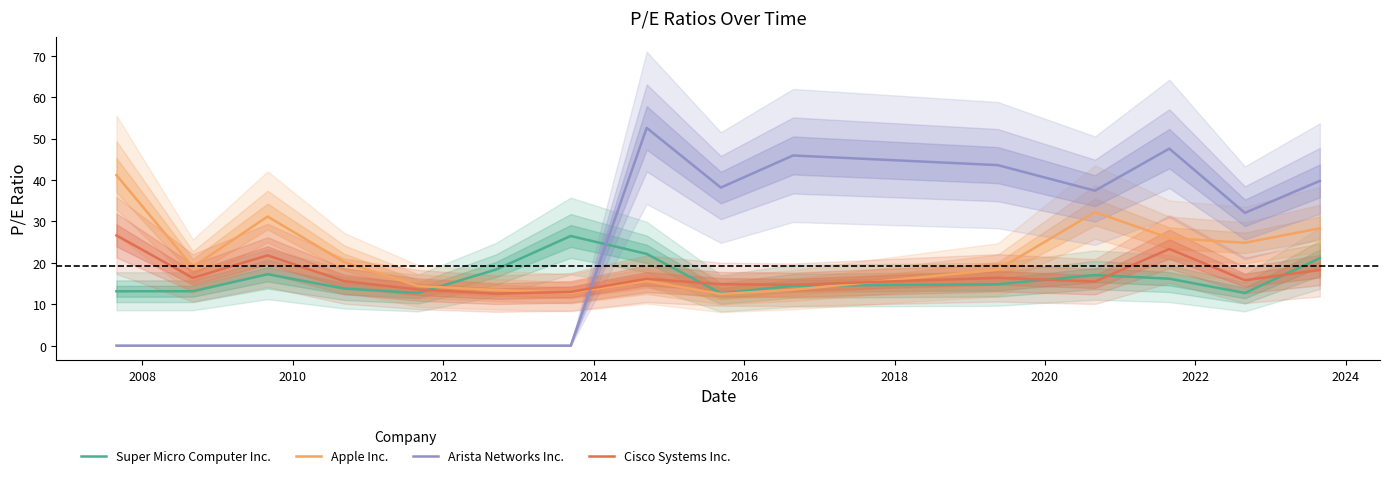

After their last crossing, which series has the higher values: Super Micro Computer Inc. or Arista Networks Inc.?

Arista Networks Inc.